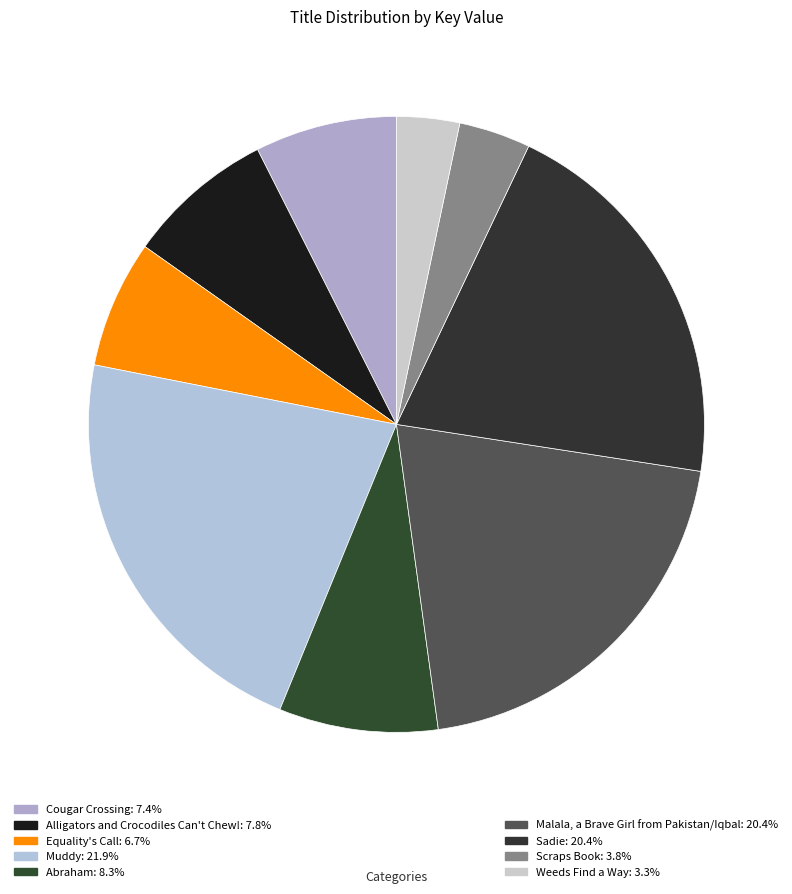

To the nearest percent, what portion does Malala, a Brave Girl from Pakistan/Iqbal represent?

20%